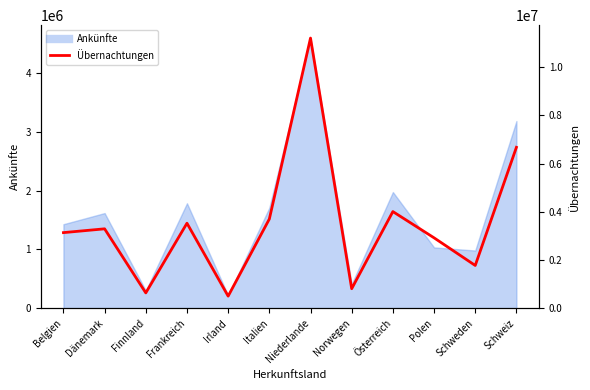

How many values are below 3291182?

6